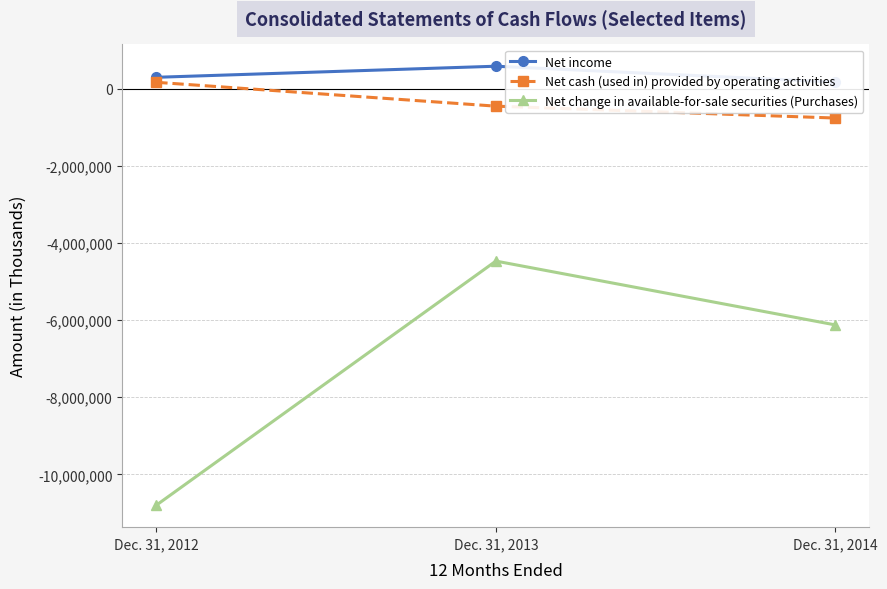

Is it true that Net change in available-for-sale securities (Purchases) equals -4471289 at Dec. 31, 2013?

True